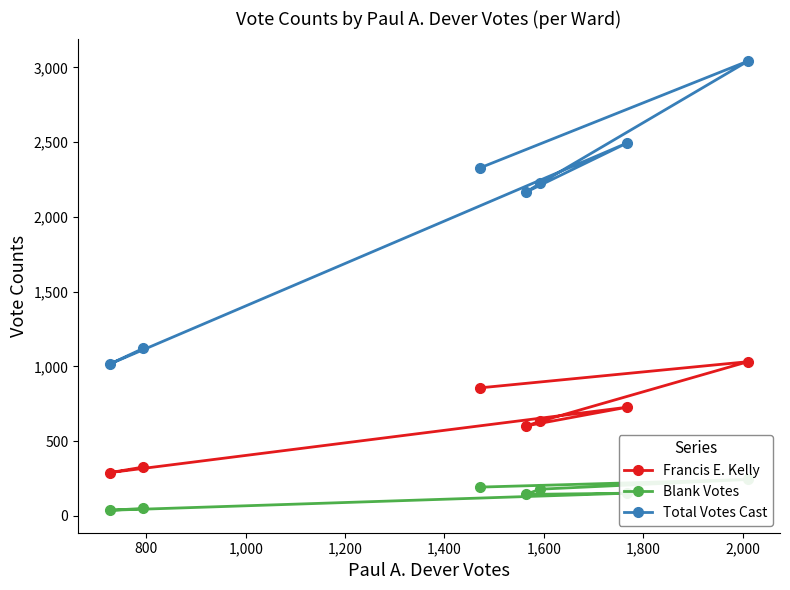

What is the minimum value for Total Votes Cast?

1016